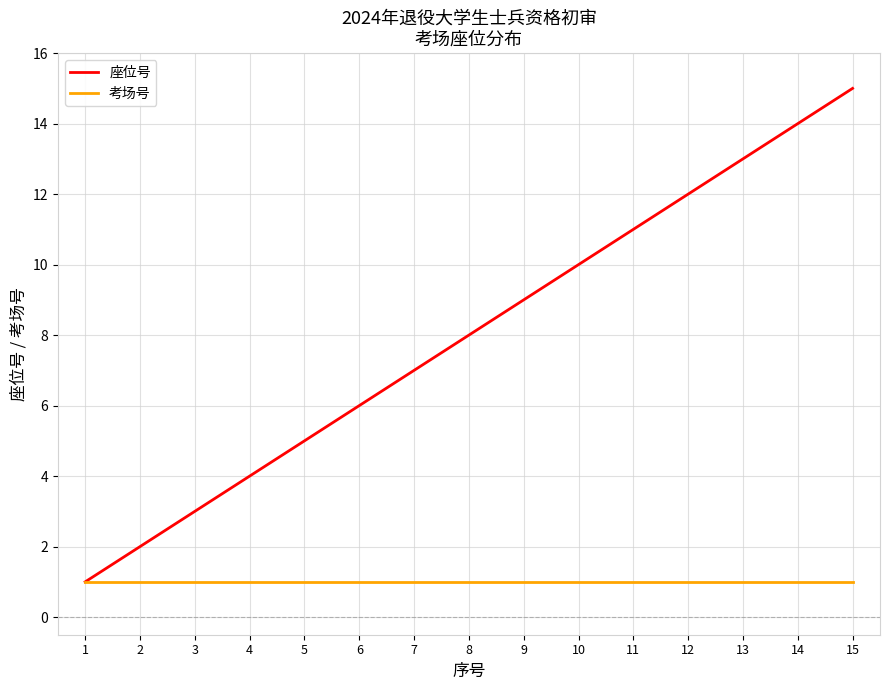

What is the sum of the 座位号 values at 11 and 6?

17